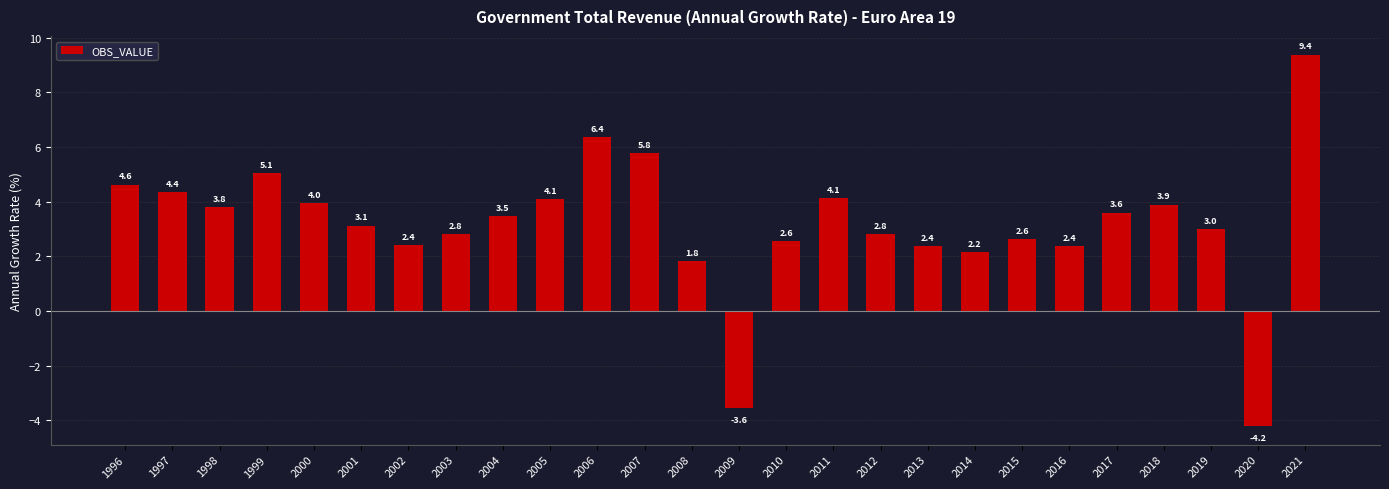

What is the average value?

3.2